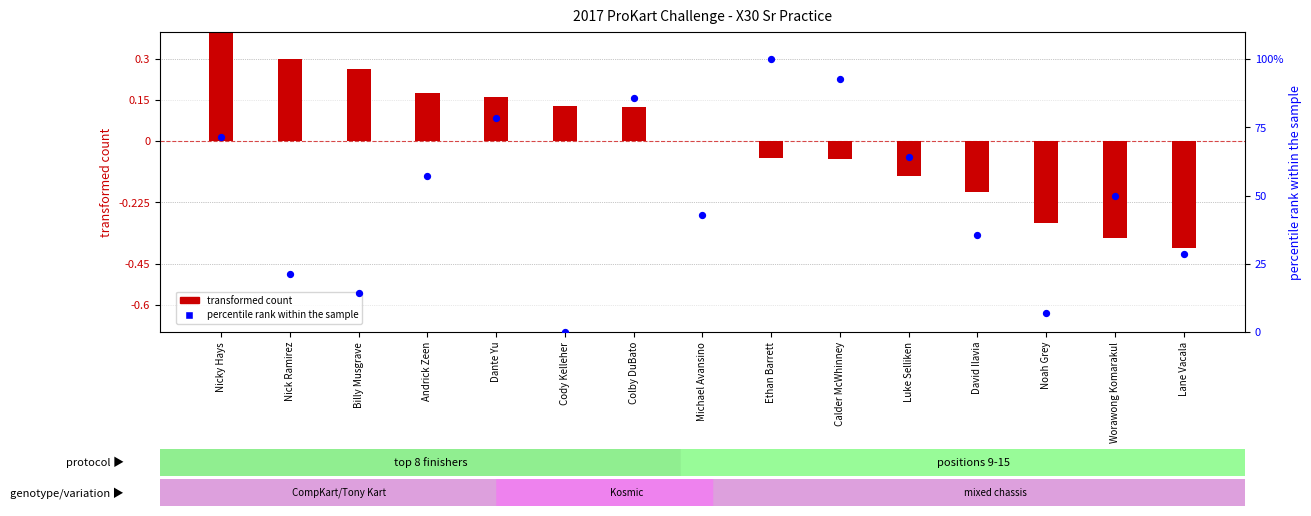

What is the total value across all series at Ethan Barrett?

99.9